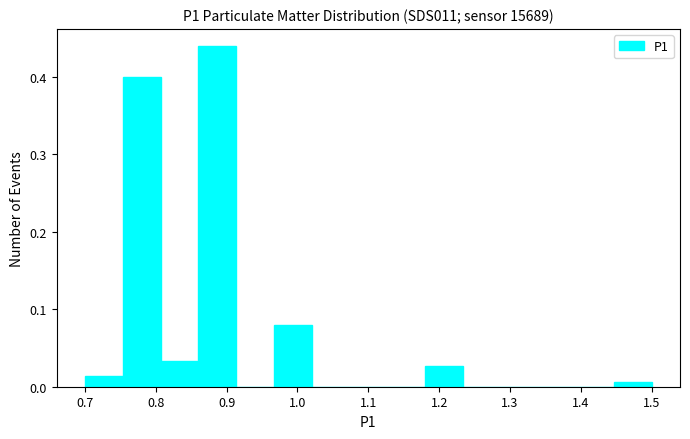

Reading left to right, list every bar in this chart as the range it spans on the x-axis followed by its height. Neither the bar edges nor the heights are printed on the chart, so give them approximately, as read against the axes.

0.70 to 0.75: 0.01
0.75 to 0.81: 0.40
0.81 to 0.86: 0.03
0.86 to 0.91: 0.44
0.91 to 0.97: 0
0.97 to 1.02: 0.08
1.02 to 1.07: 0
1.07 to 1.13: 0
1.13 to 1.18: 0
1.18 to 1.23: 0.03
1.23 to 1.29: 0
1.29 to 1.34: 0
1.34 to 1.39: 0
1.39 to 1.45: 0
1.45 to 1.50: under 0.01